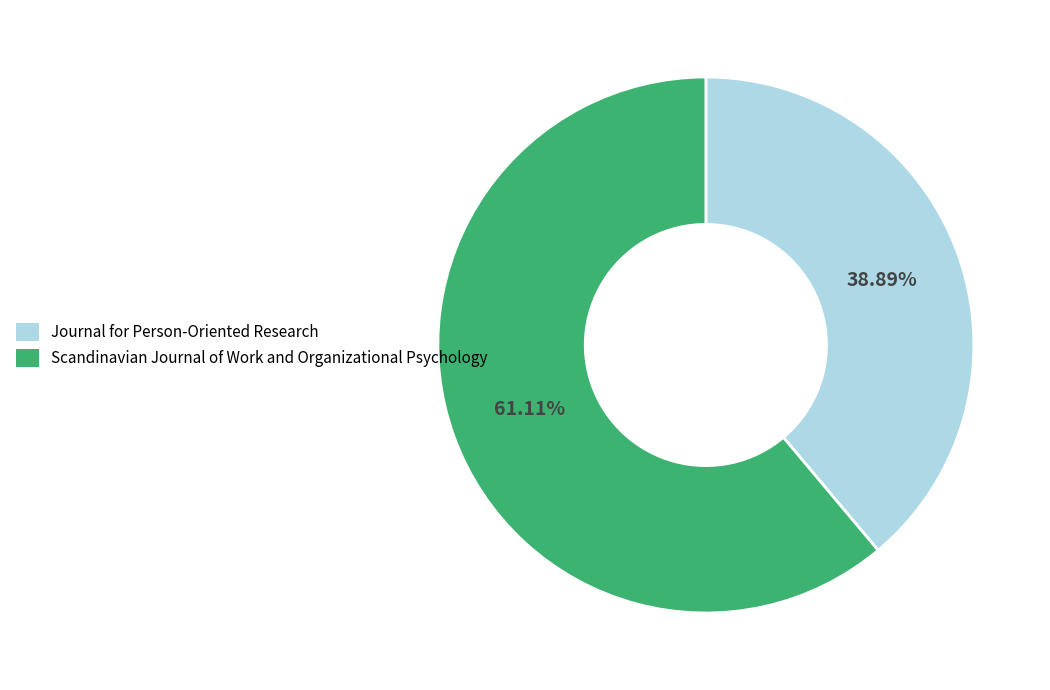

What is the smallest slice in the pie chart?

Journal for Person-Oriented Research